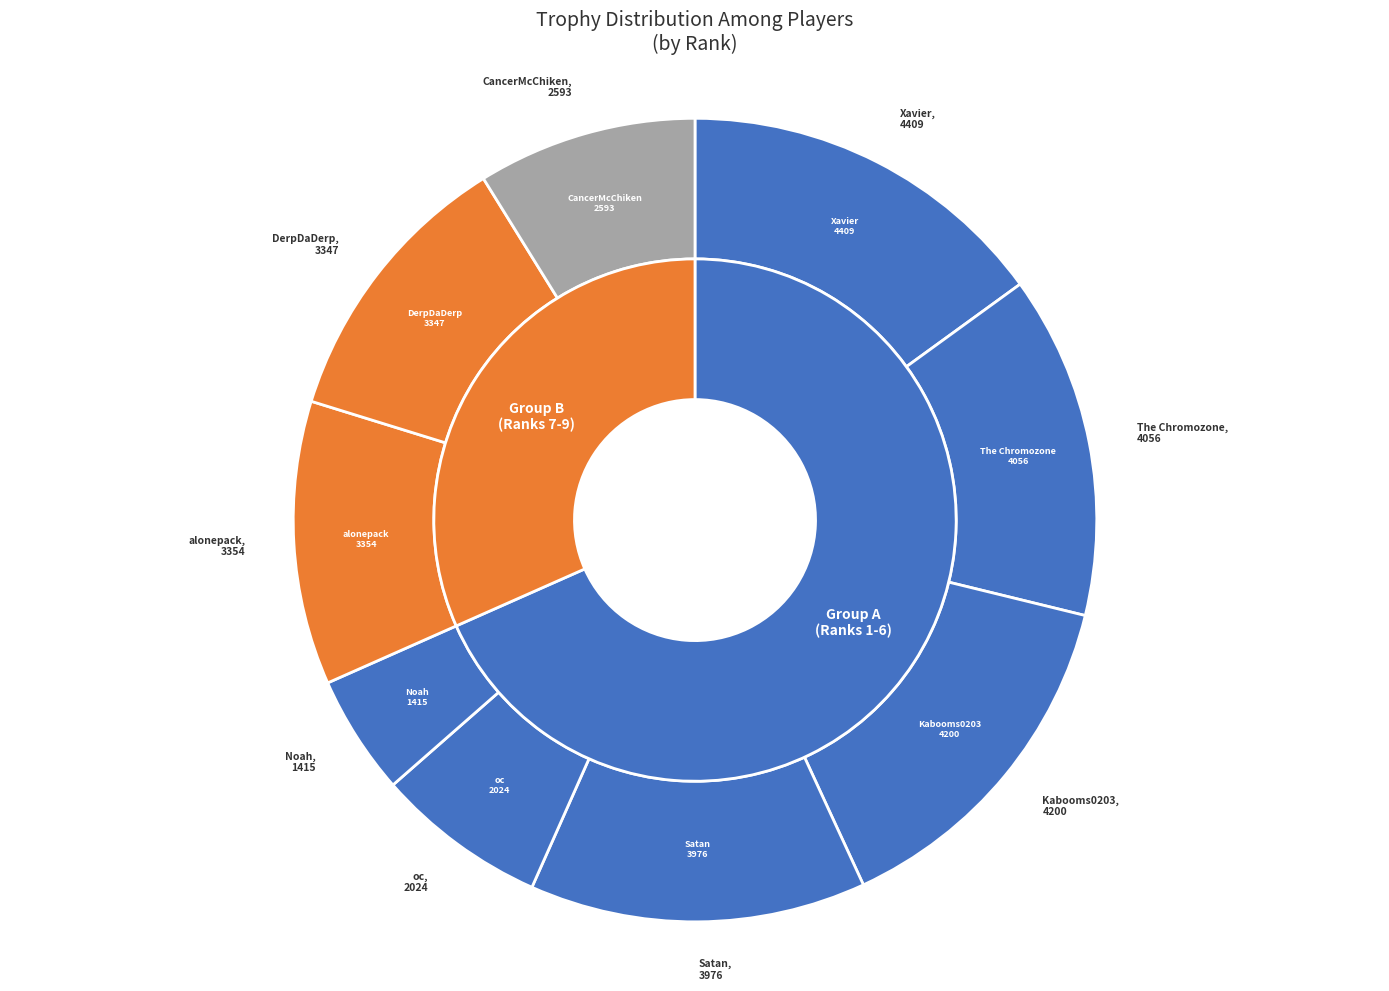

Is it true that CancerMcChiken is 9% of the pie?

True